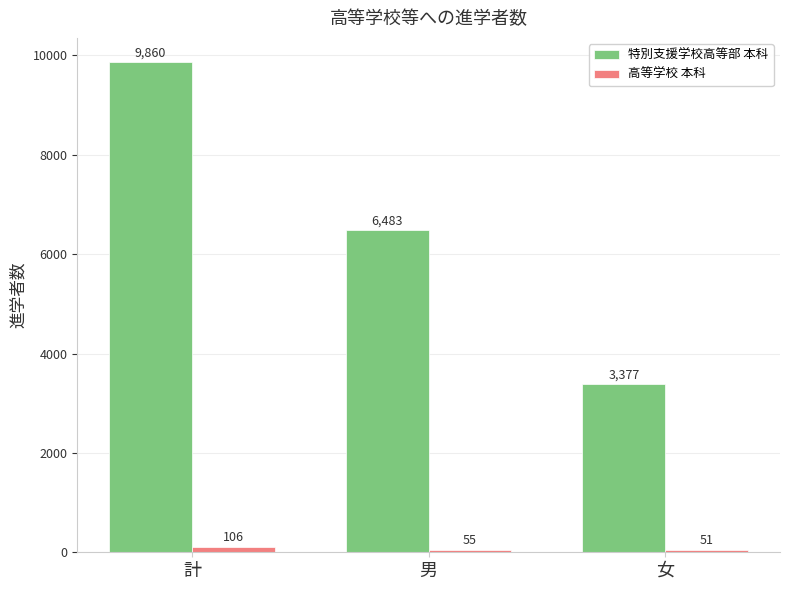

What is the value of the 特別支援学校高等部 本科 bar at the 1st from the left?

9860